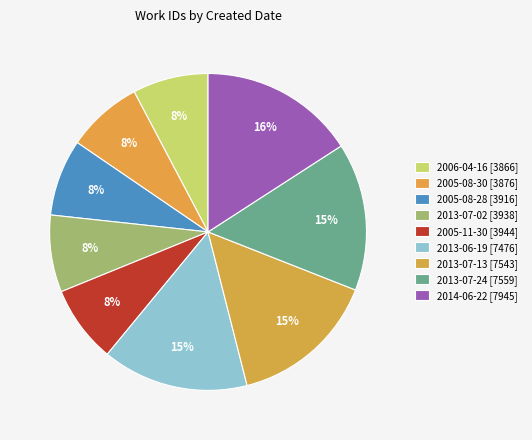

True or false: 2013-07-24 accounts for 4% of the total.

False